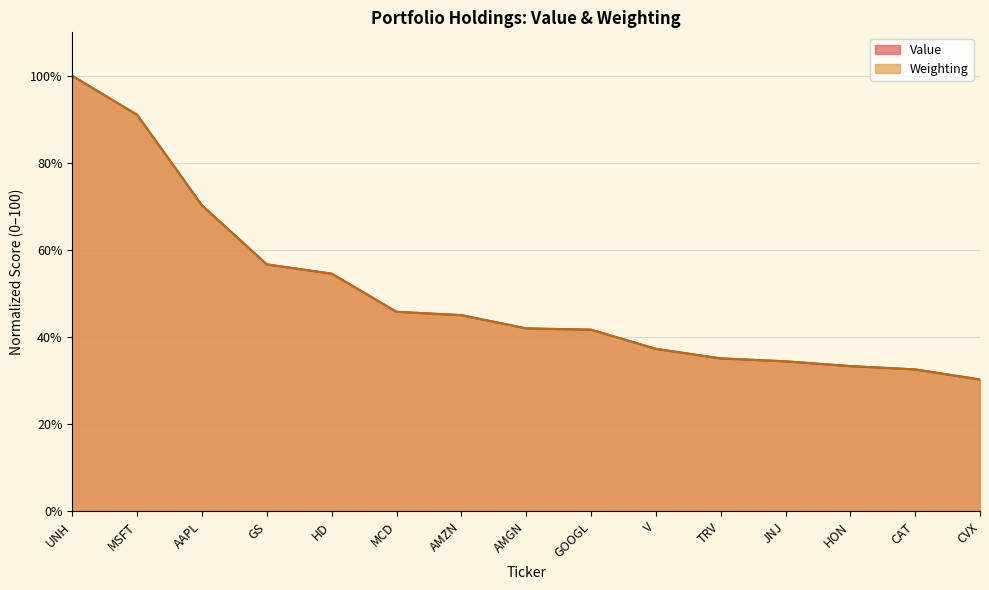

What is the difference between the maximum and minimum values in the Weighting series?

69.7